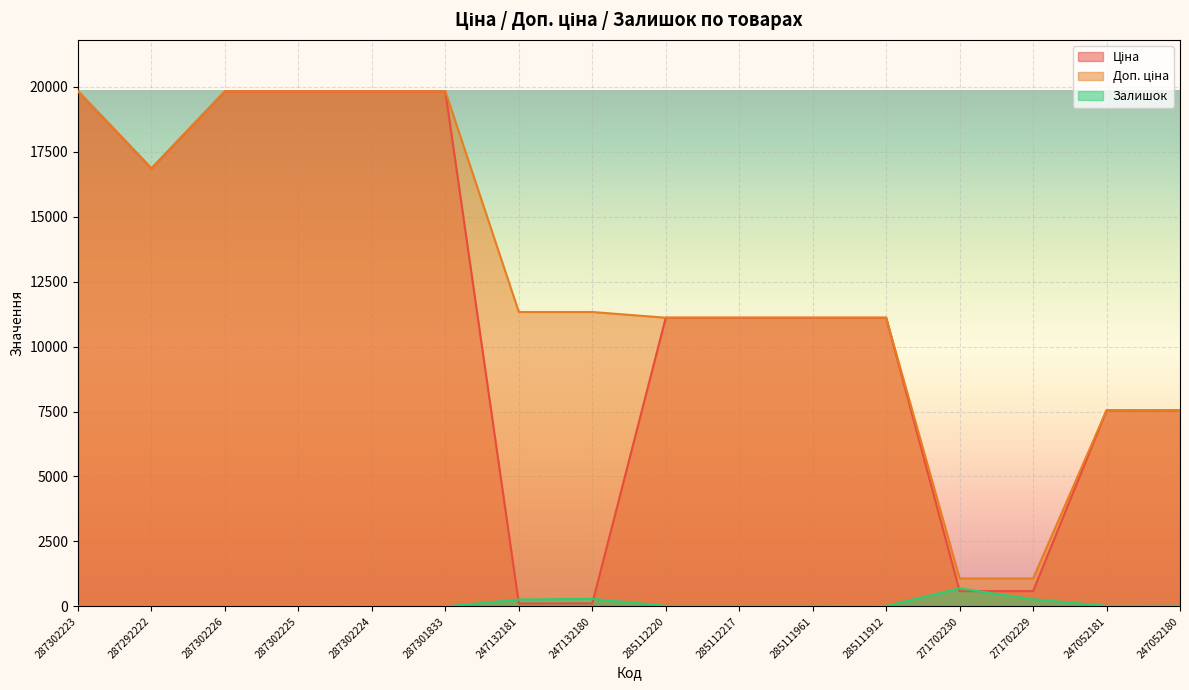

Which category has the lowest value in the Ціна series?

247132181